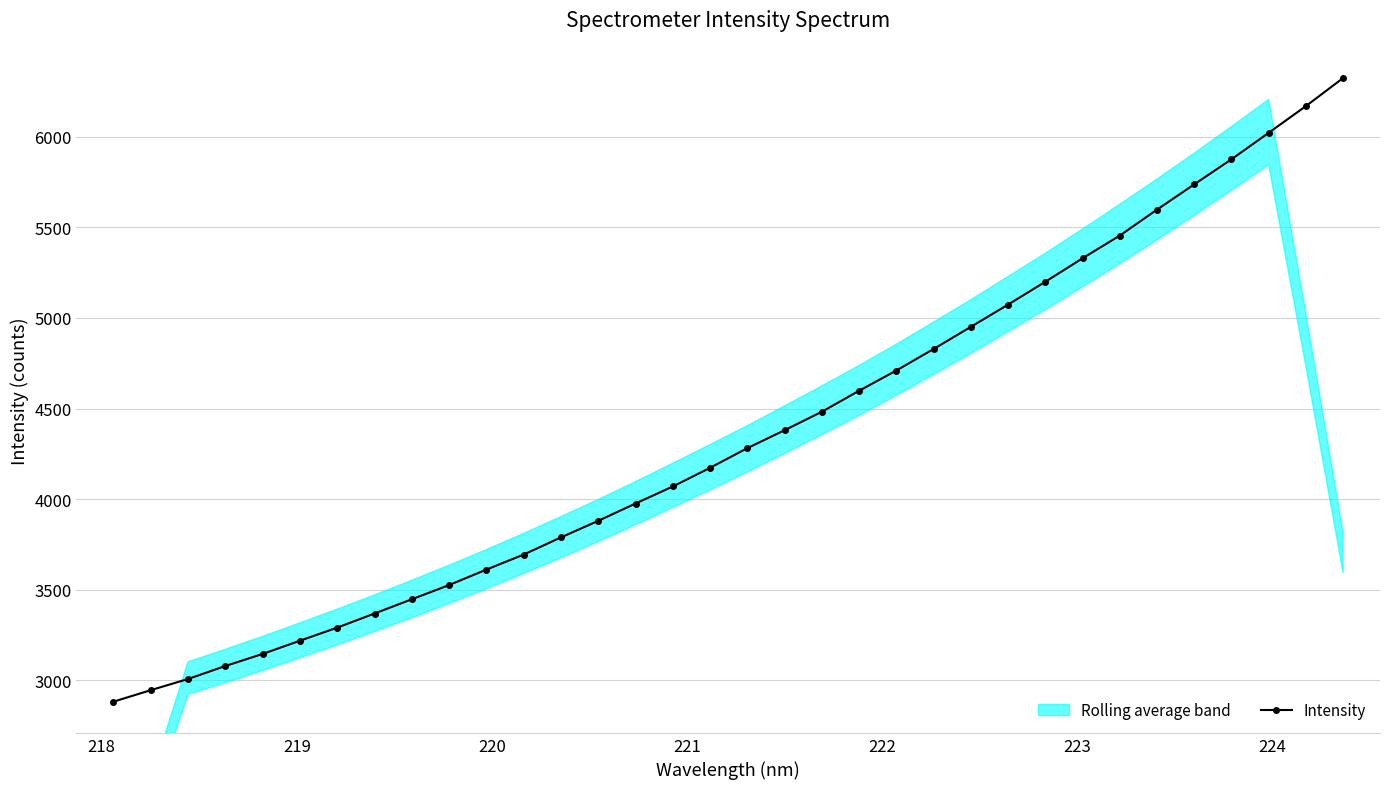

What is the value of the Intensity point at the 17th from the left?

4172.4